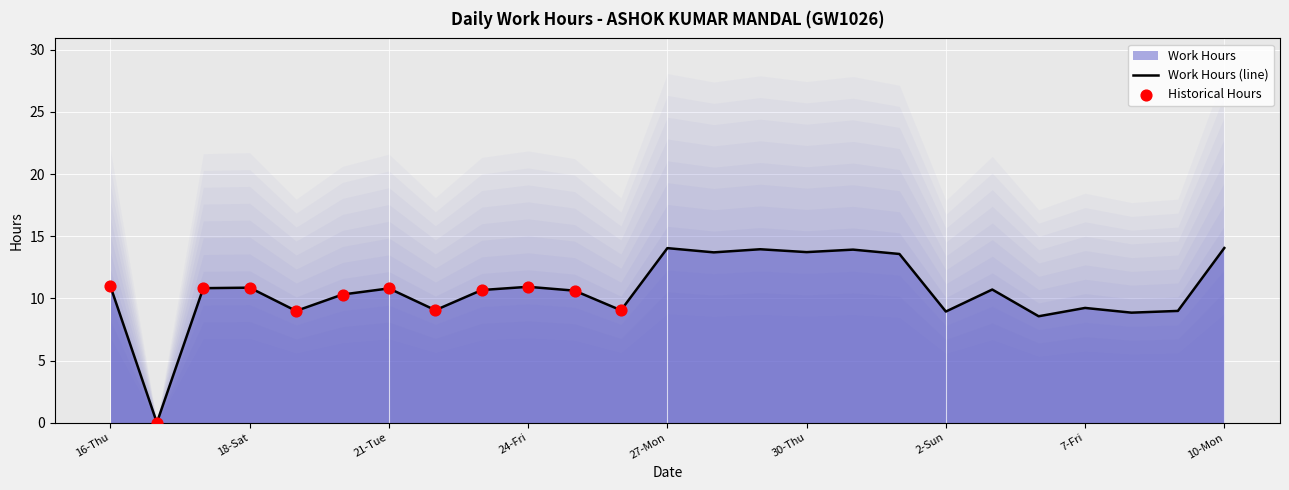

Between 8-Sat and 31-Fri, which is larger?

31-Fri